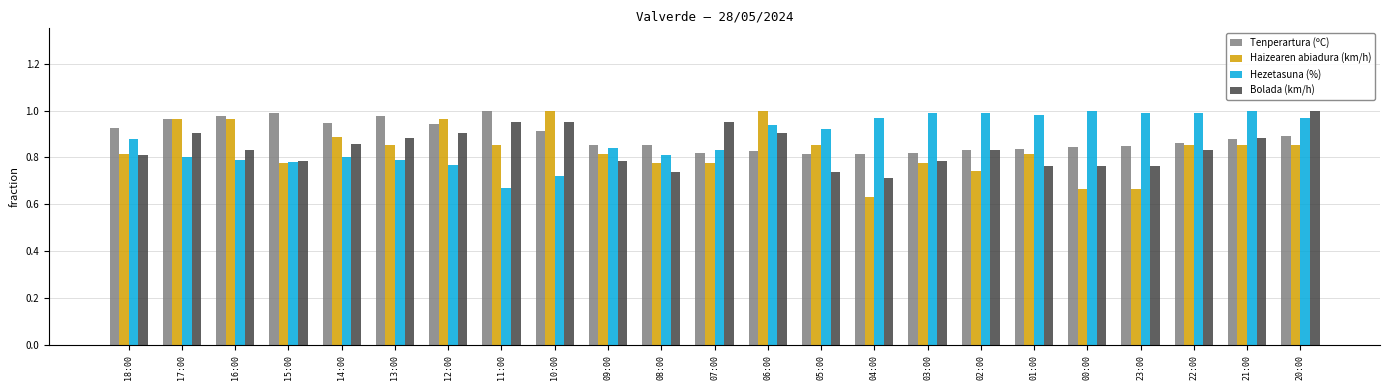

The value of Tenperartura (ºC) at 21:00 is 0.2. True or false?

False